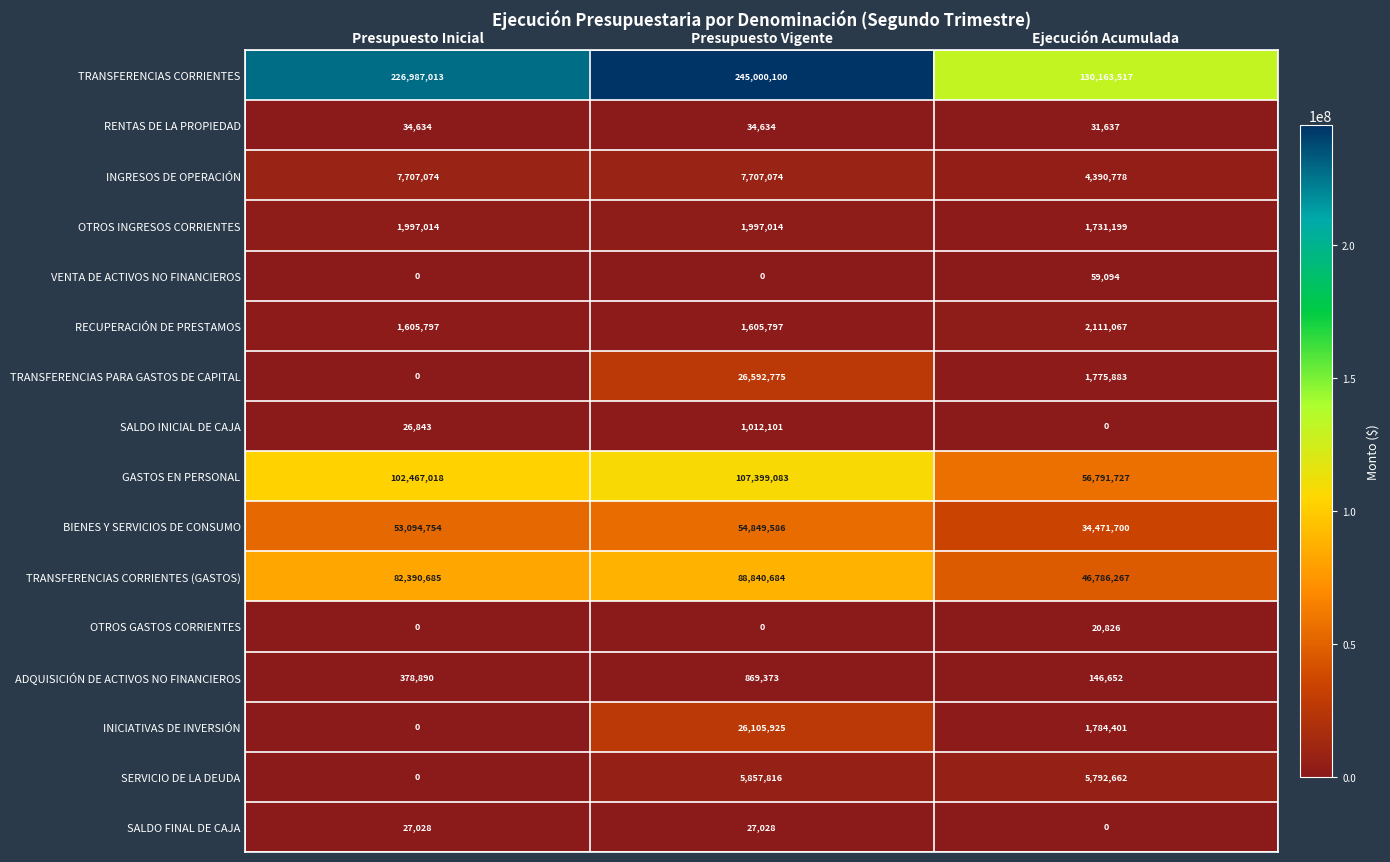

What is the difference between the maximum and minimum values in the VENTA DE ACTIVOS NO FINANCIEROS series?

59094